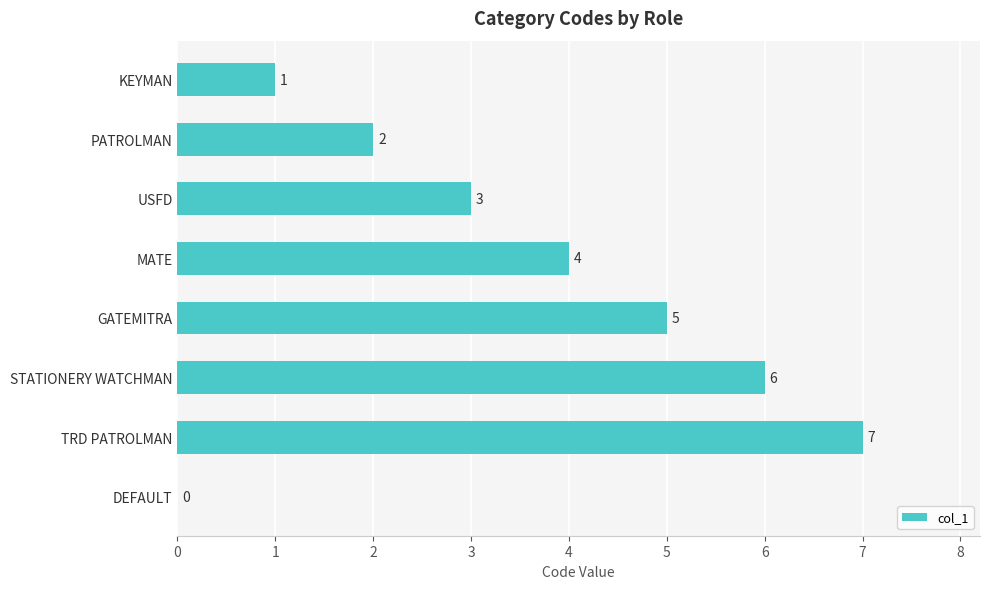

What is the greatest value displayed?

7